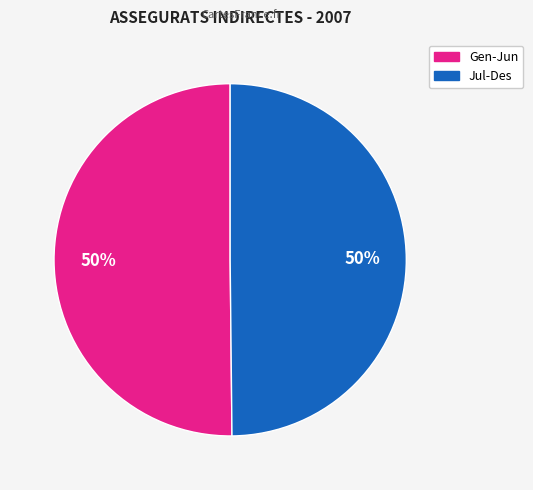

To the nearest percent, what is the average slice percentage?

50%